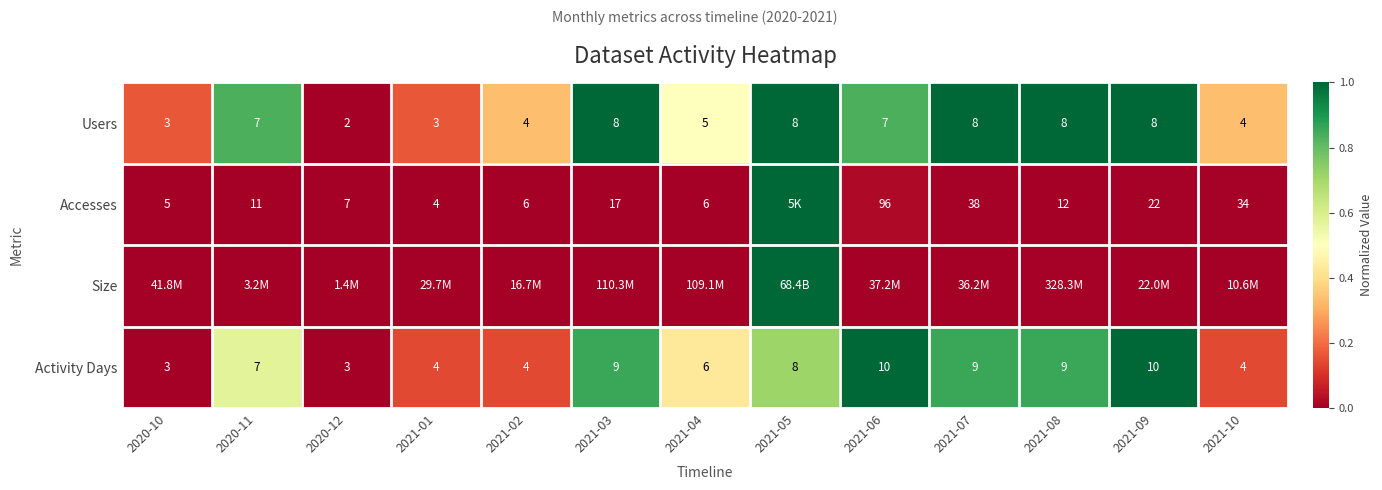

The Accesses series shows 0.0 at 2021-04. True or false?

False